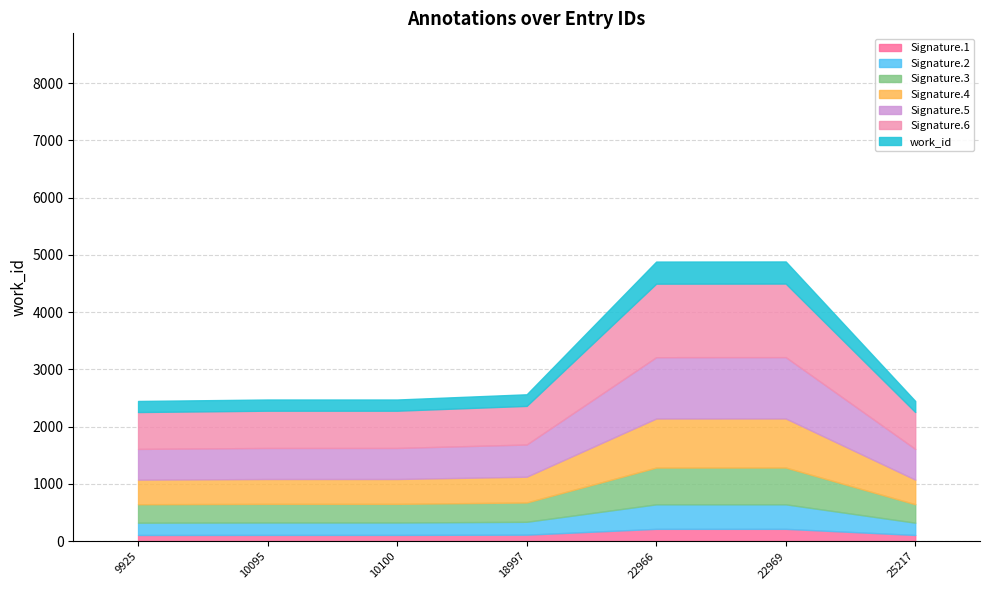

What is the highest value of the Signature.1 series?

214.3